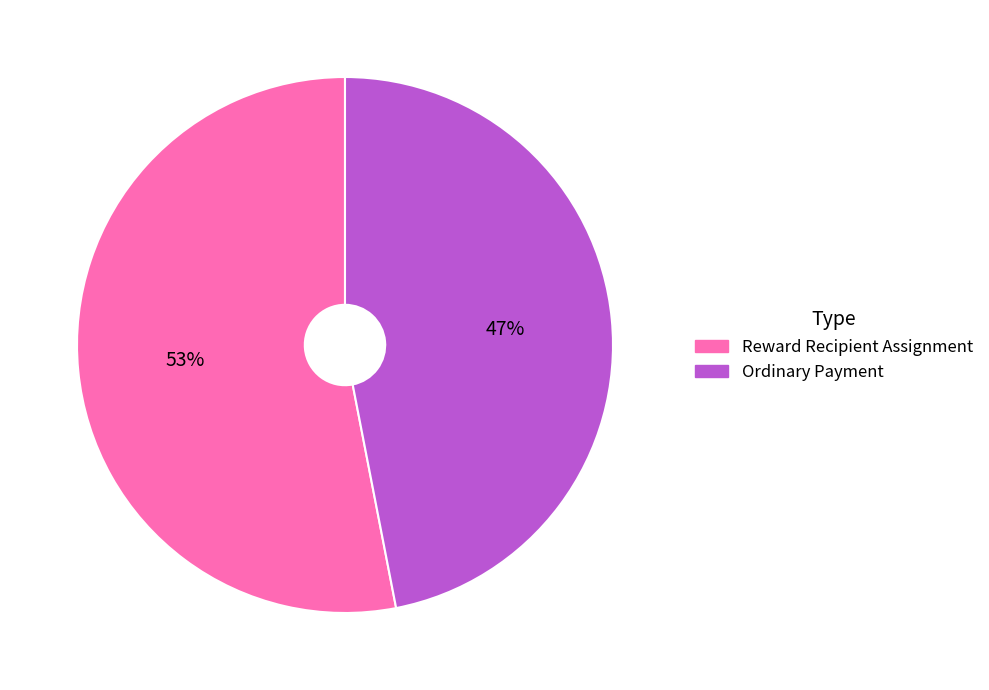

Rank the categories by value from highest to lowest.

Reward Recipient Assignment, Ordinary Payment